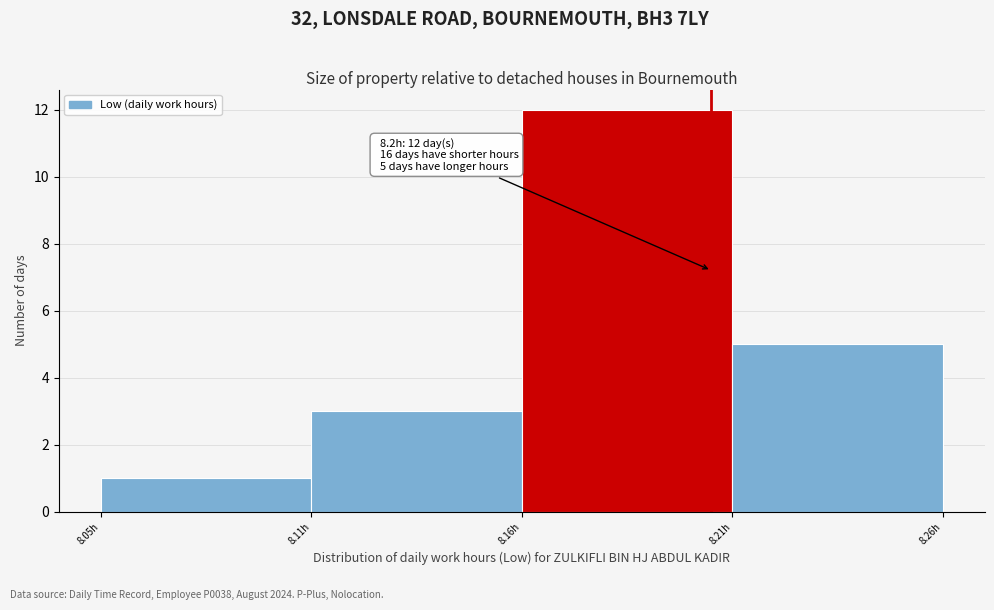

Reading right to left, list all the values displayed in this chart.

8.21h=5	8.16h=12	8.11h=3	8.05h=1